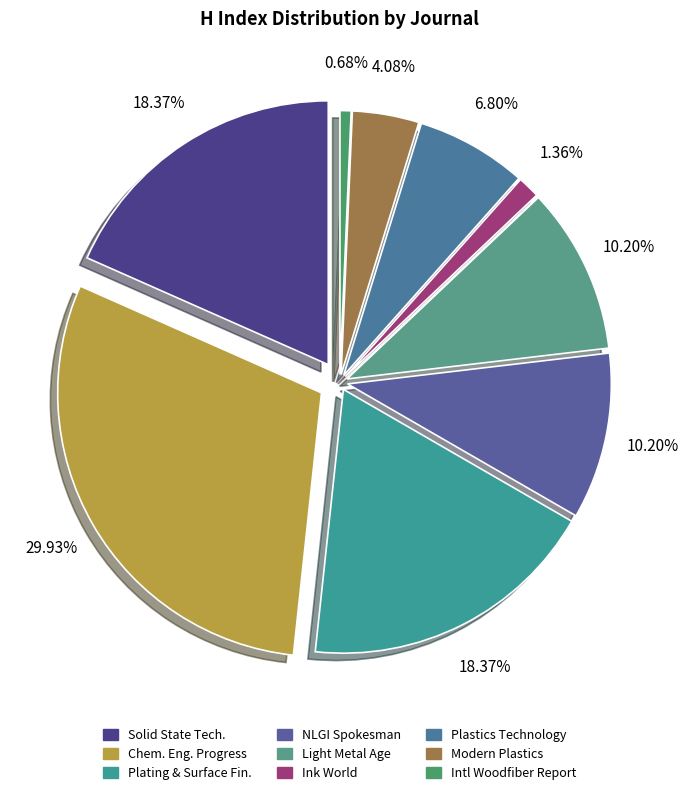

How many segments does this pie chart have?

9